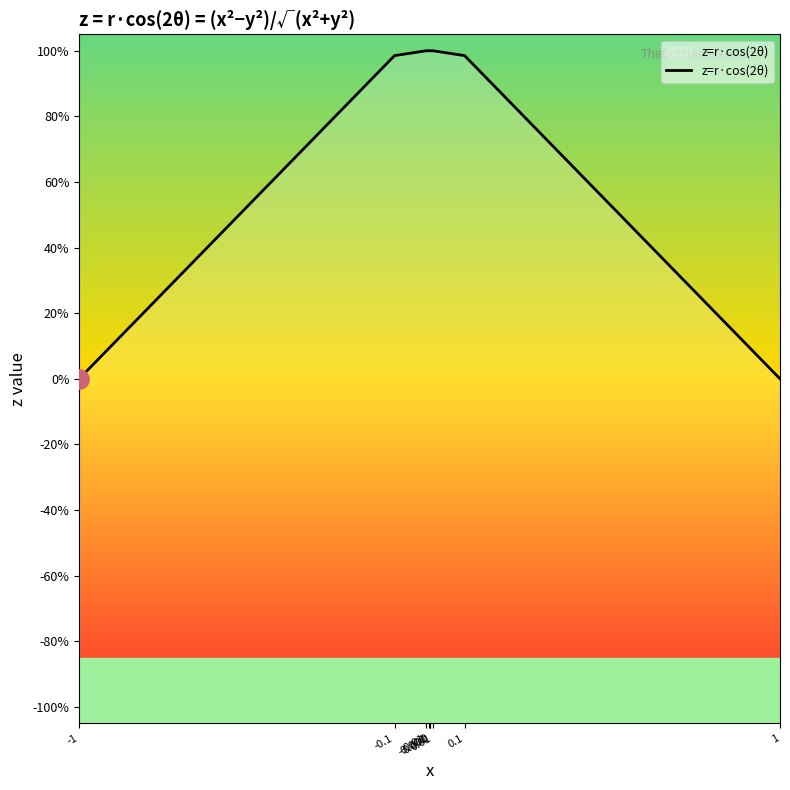

What is the sum of the values at 0.01 and 0.001?

2.0